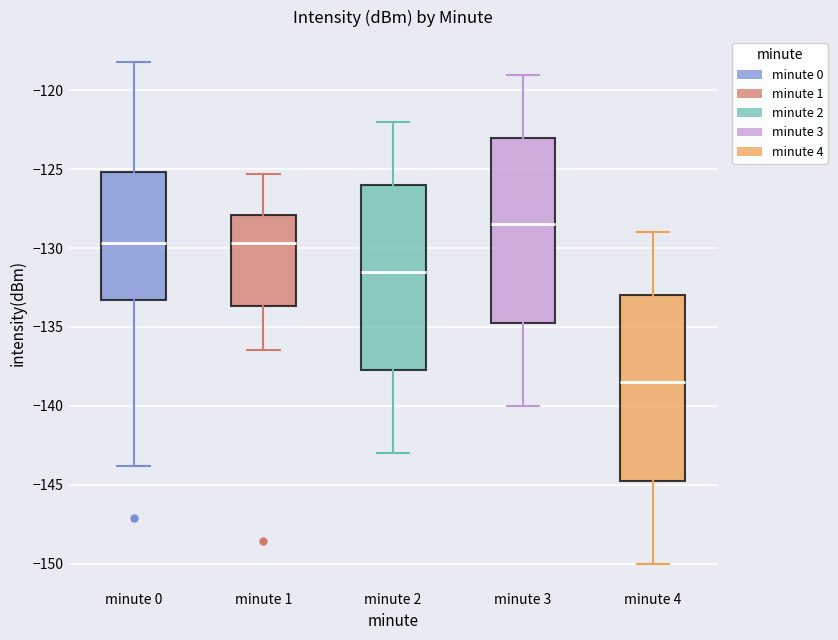

Reading left to right, transcribe this box plot: for each box, give where its median line is, the range the box spans, and where its two whiskers end, as read against the y-axis. The values are not printed on the chart, so give them approximately, as read against the axis.

minute 0: median -129.5, box -133.5 to -125.0, whiskers -144.0 to -118.0
minute 1: median -129.5, box -133.5 to -128.0, whiskers -136.5 to -125.5
minute 2: median -131.5, box -137.5 to -126.0, whiskers -143.0 to -122.0
minute 3: median -128.5, box -134.5 to -123.0, whiskers -140.0 to -119.0
minute 4: median -138.5, box -144.5 to -133.0, whiskers -150.0 to -129.0